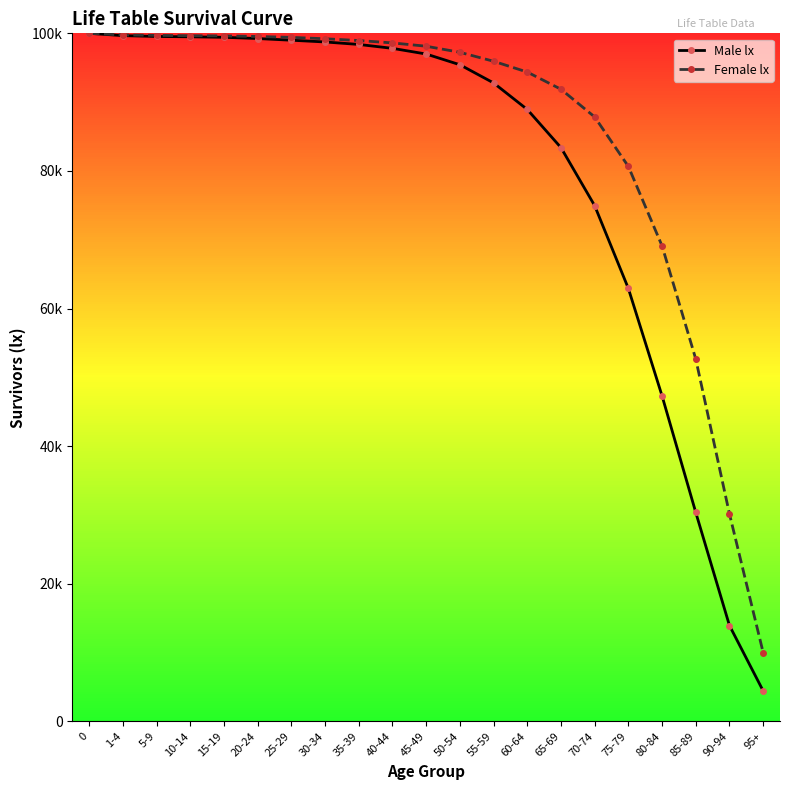

What is the difference between the highest and lowest values at 5-9?

157